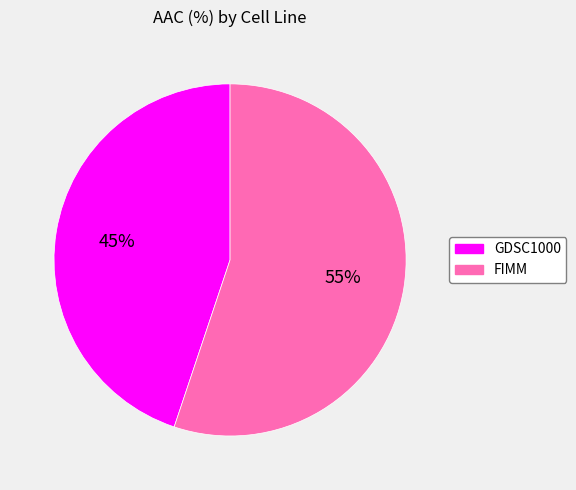

Which category accounts for the majority?

FIMM